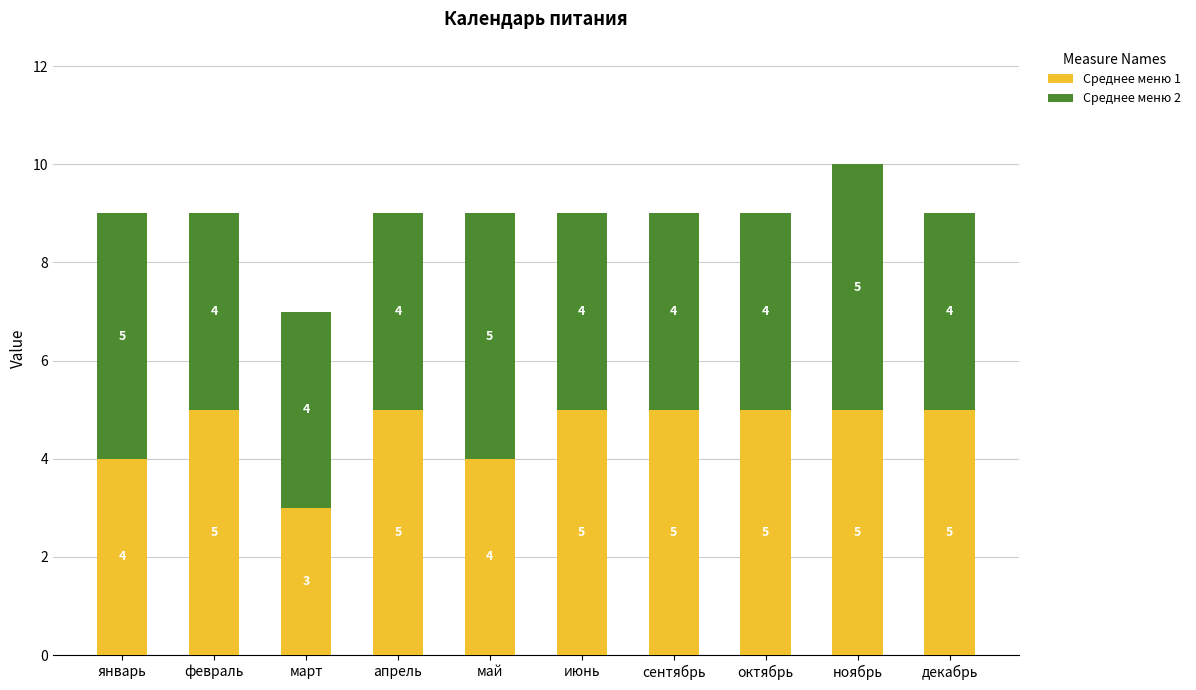

What is the sum of all Среднее меню 1 values?

46